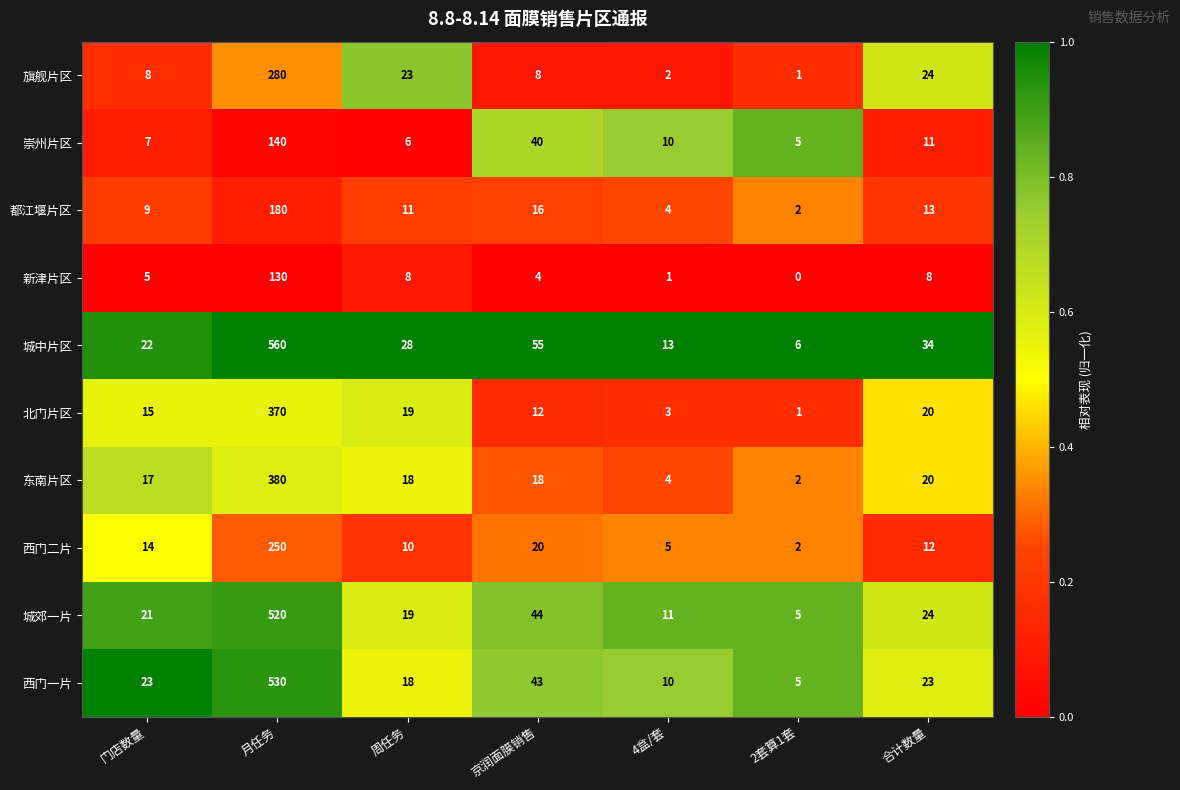

Is it true that 北门片区 equals 20 at 合计数量?

True